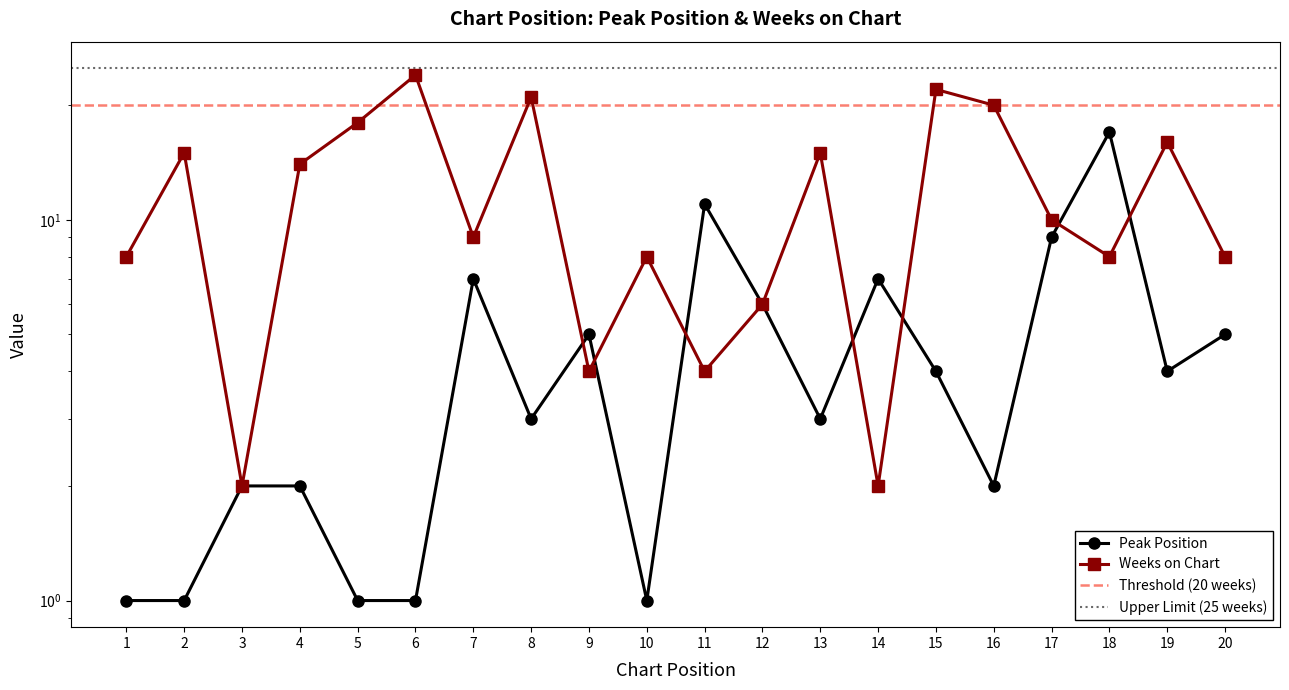

After their last crossing, which series has the higher values: Peak Position or Weeks on Chart?

Weeks on Chart